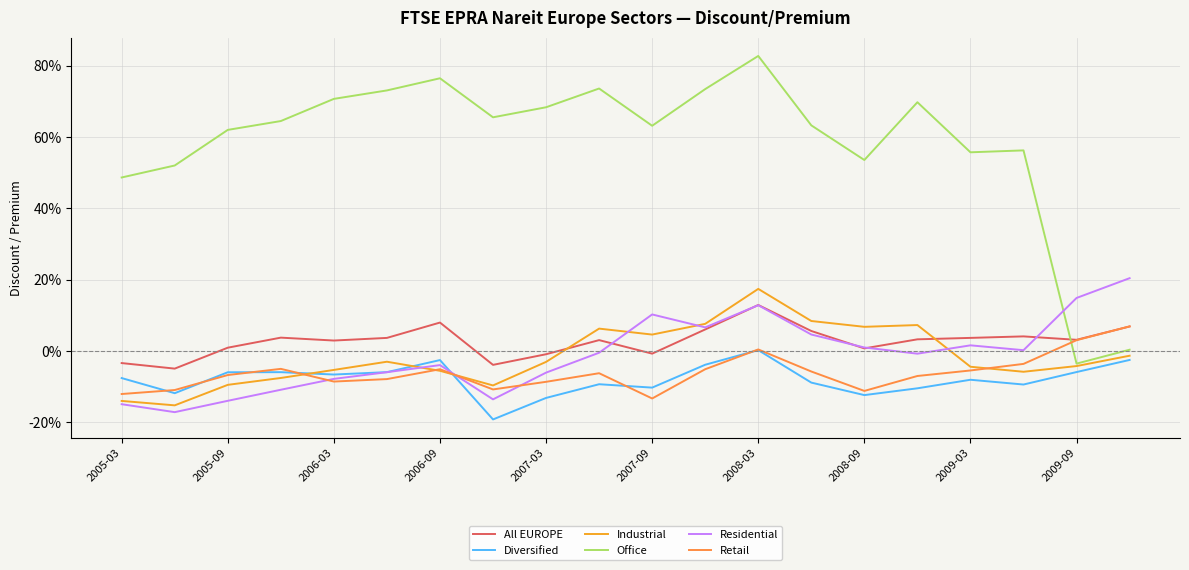

What is the difference between the second highest and second lowest values in the Residential series?

0.3